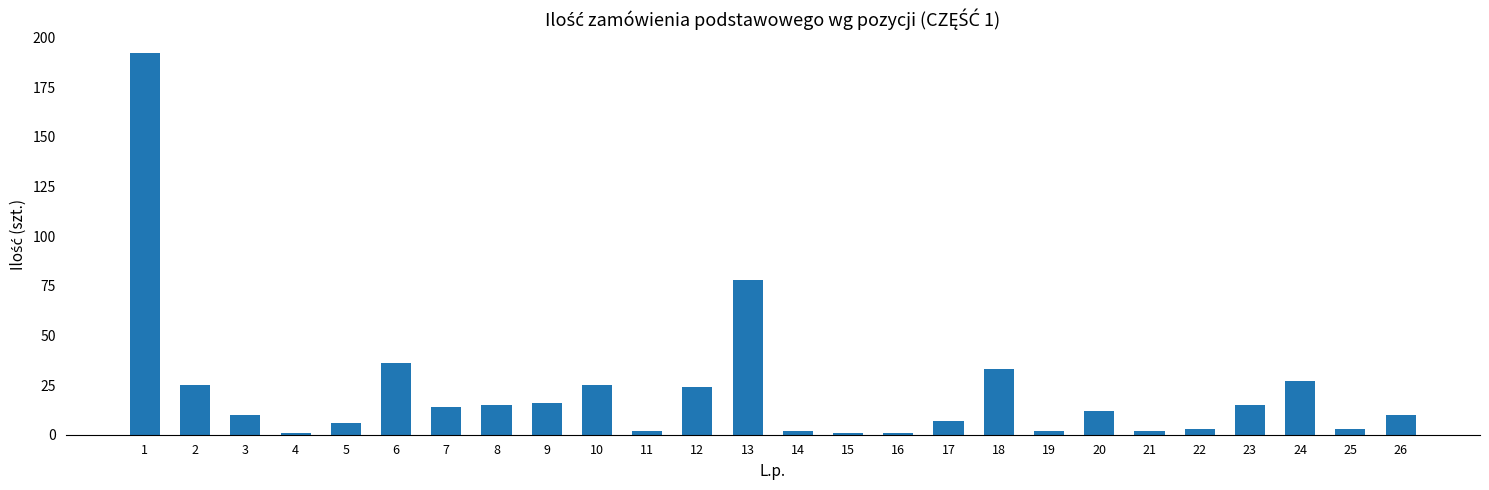

What is the sum of all values?

562